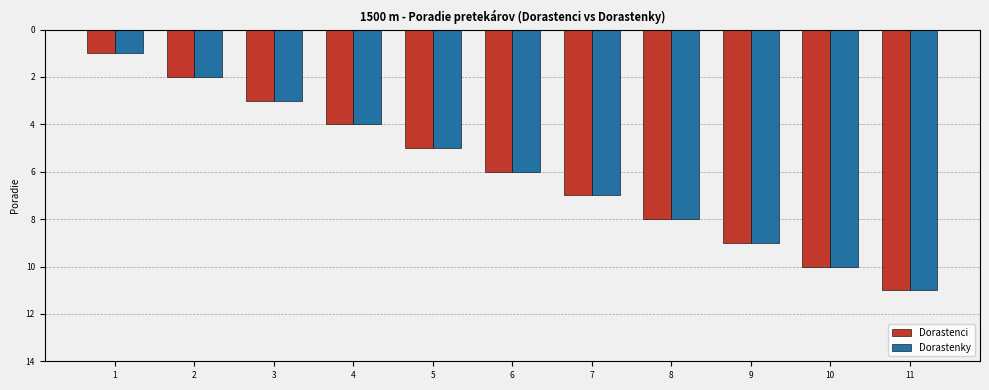

Reading left to right, what are all the values shown in this chart?

Dorastenci: 1	2	3	4	5	6	7	8	9	10	11
Dorastenky: 1	2	3	4	5	6	7	8	9	10	11